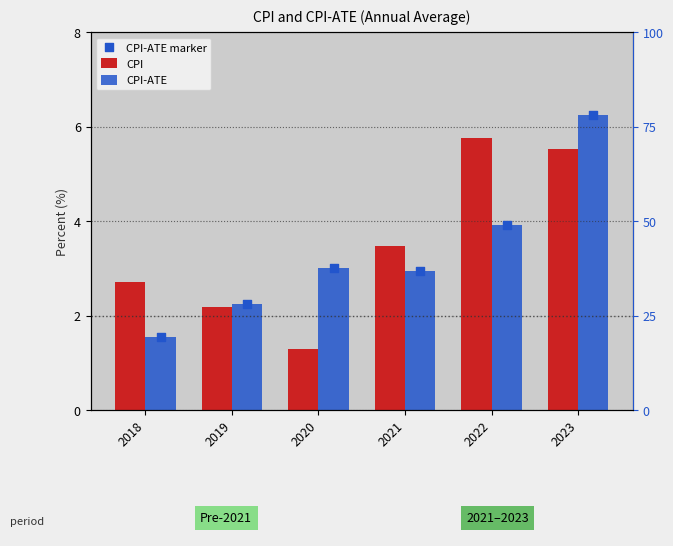

Which series has the widest spread of Y values?

CPI-ATE